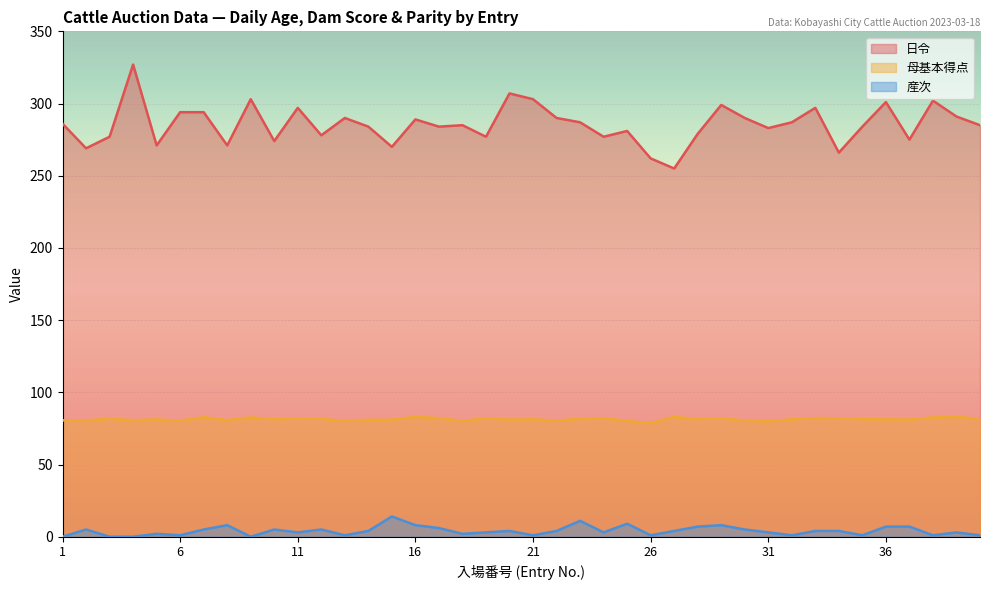

True or false: 母基本得点 and 産次 intersect in this chart.

False